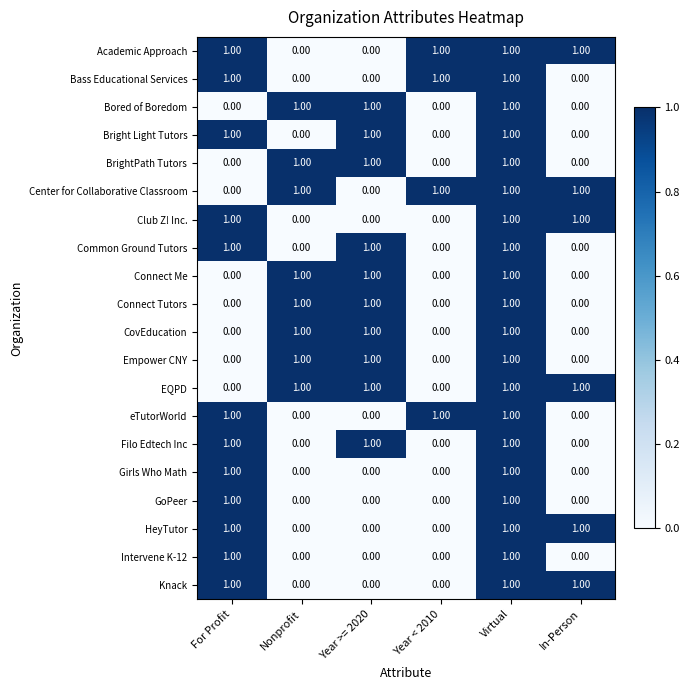

At how many categories does at least one series exceed 0?

6